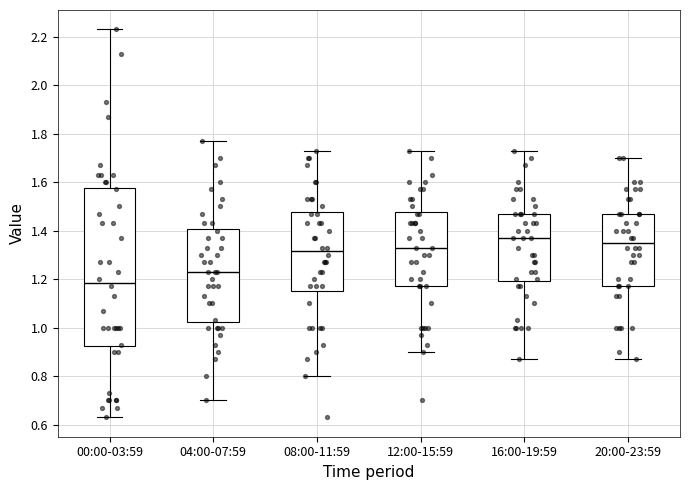

Reading left to right, transcribe this box plot: for each box, give where its median line is, the range the box spans, and where its two whiskers end, as read against the y-axis. The values are not printed on the chart, so give them approximately, as read against the axis.

00:00-03:59: median 1.18, box 0.92 to 1.58, whiskers 0.64 to 2.24
04:00-07:59: median 1.24, box 1.02 to 1.40, whiskers 0.70 to 1.78
08:00-11:59: median 1.32, box 1.16 to 1.48, whiskers 0.80 to 1.74
12:00-15:59: median 1.34, box 1.18 to 1.48, whiskers 0.90 to 1.74
16:00-19:59: median 1.38, box 1.20 to 1.48, whiskers 0.88 to 1.74
20:00-23:59: median 1.36, box 1.18 to 1.48, whiskers 0.88 to 1.70